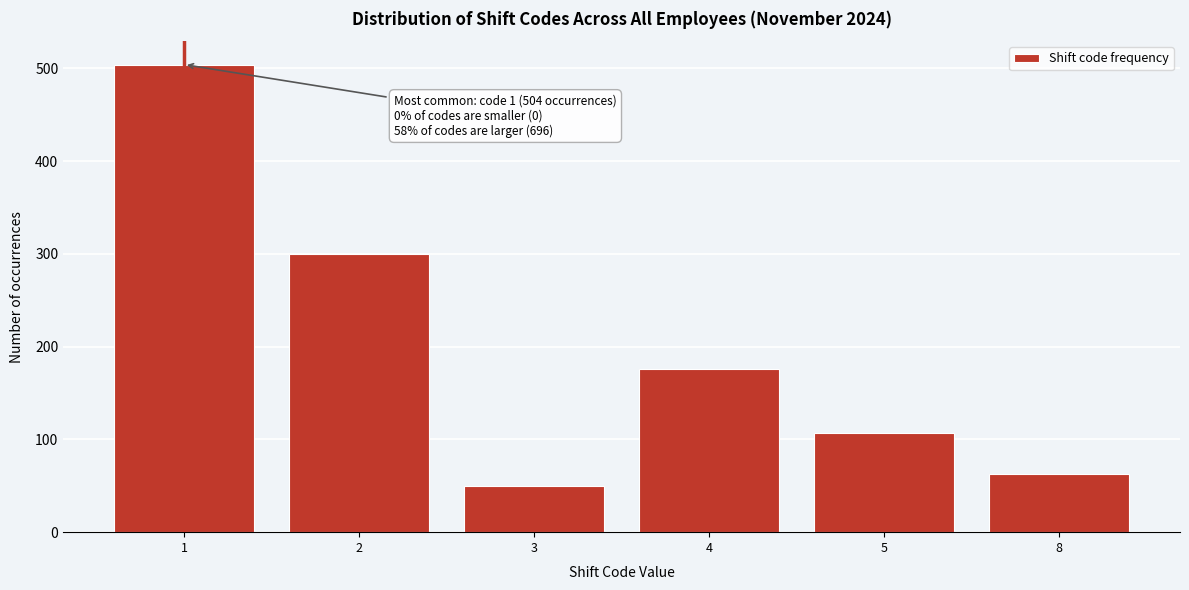

Reading left to right, extract all data points from this chart.

504	300	50	176	107	63